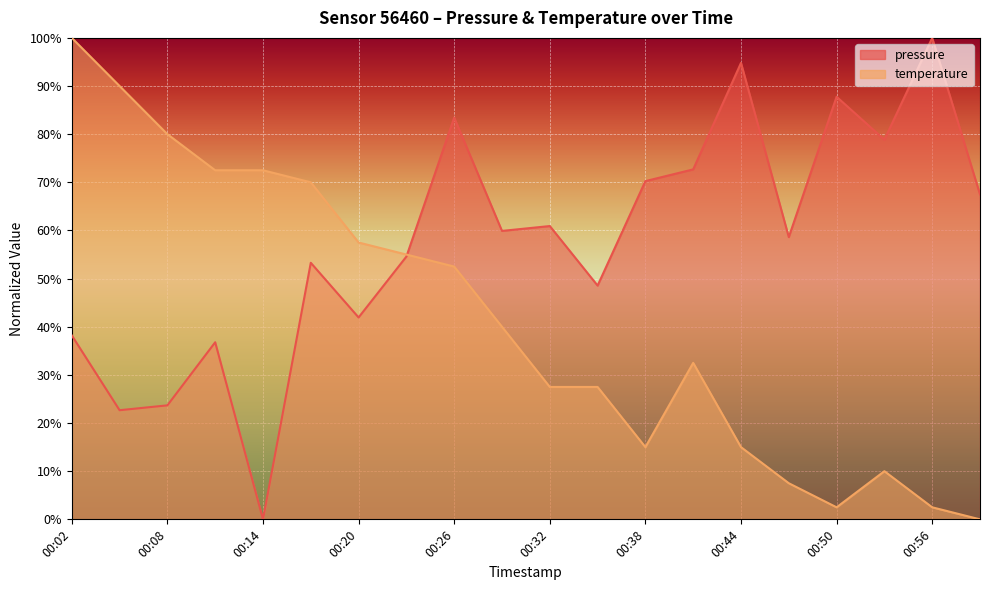

What is the difference between the second highest and second lowest values in the pressure series?

72.1